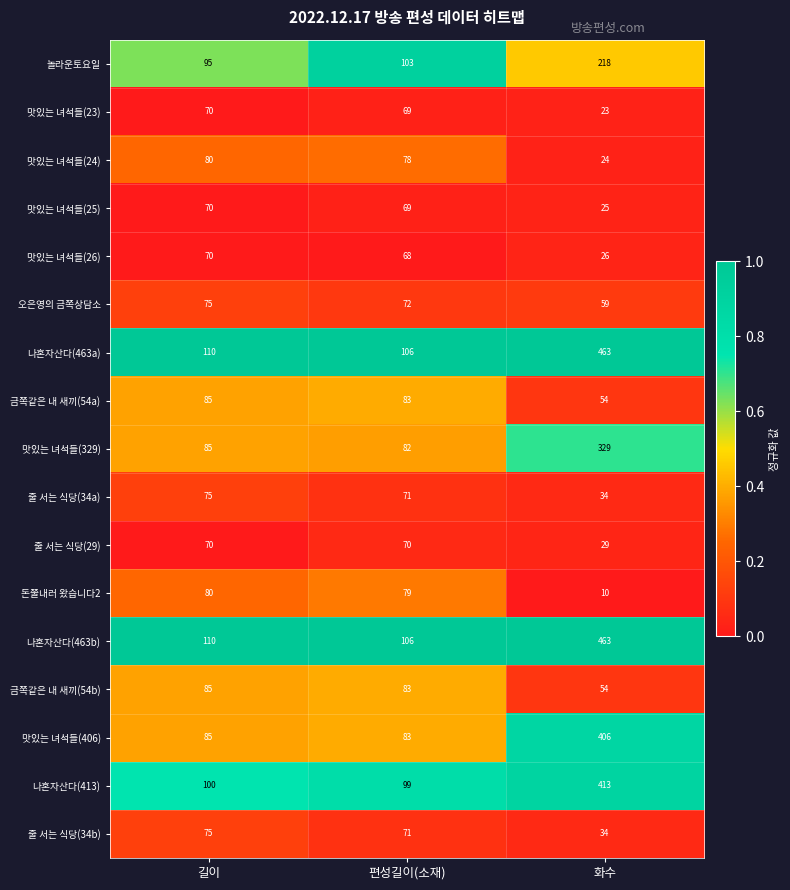

Is the value of 돈쭐내러 왔습니다2 at 화수 greater than the value of 오은영의 금쪽상담소 at 화수?

No